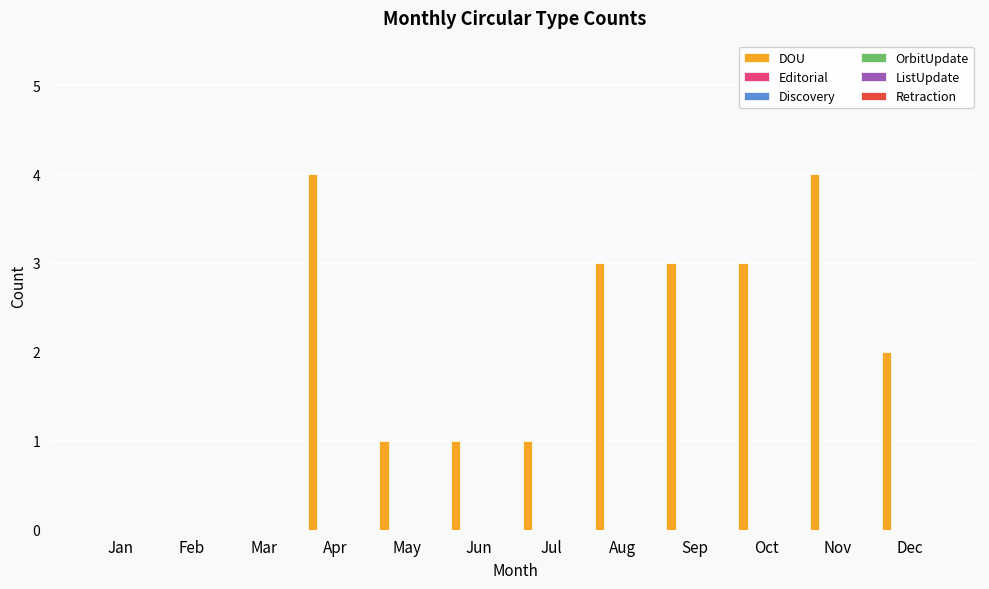

What is the maximum value shown in the chart?

4